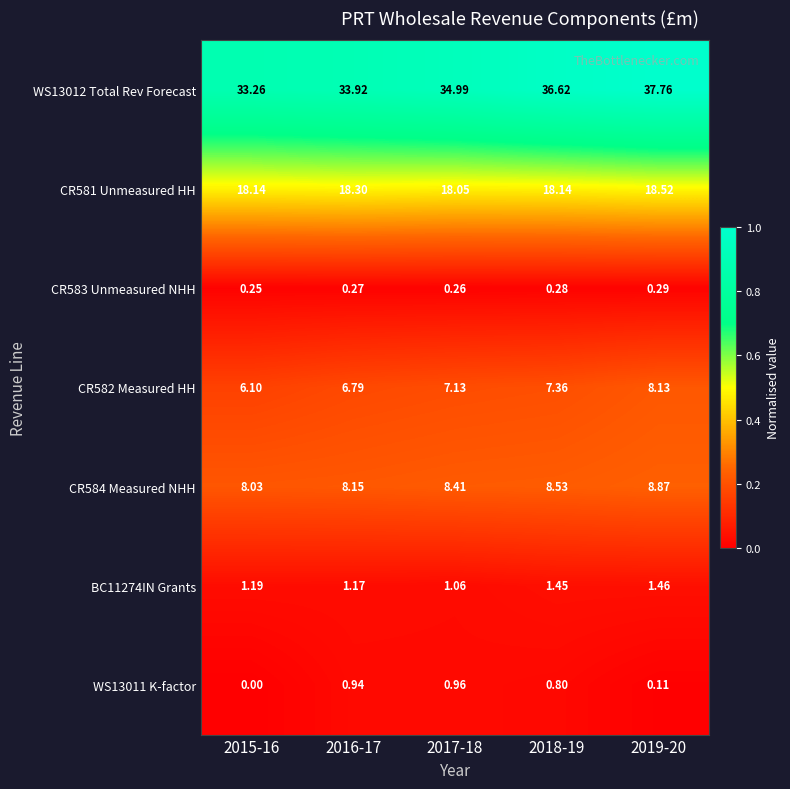

Which series changed the most between 2016-17 and 2018-19?

WS13012 Total Rev Forecast